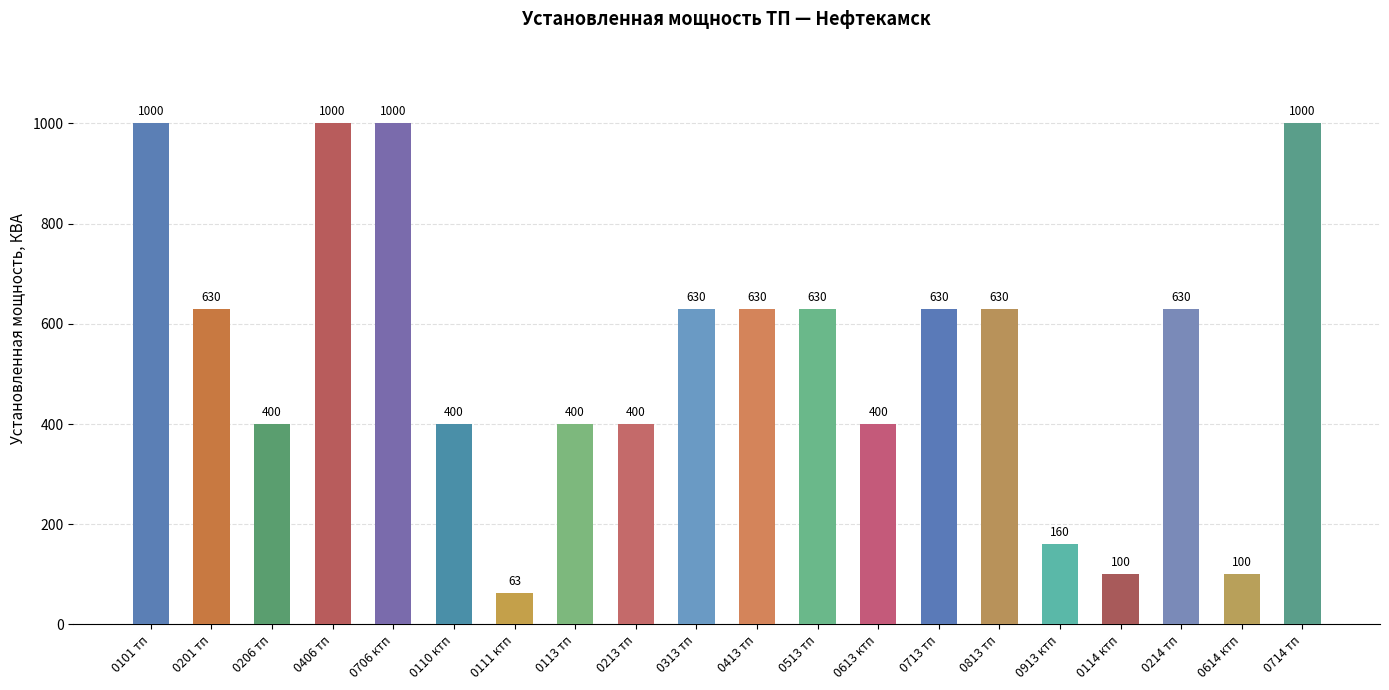

What is the sum of all values?

10833